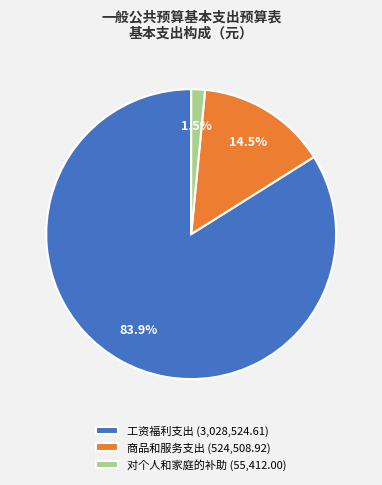

Which slice represents more than half of the pie?

工资福利支出